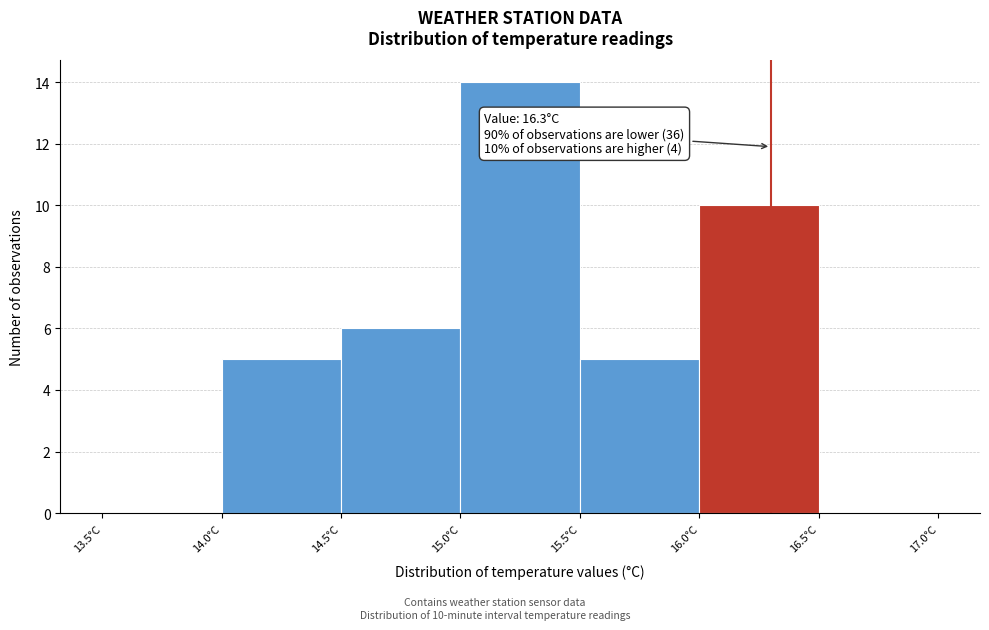

Which range on the x-axis has the tallest bar?

15.0 to 15.5